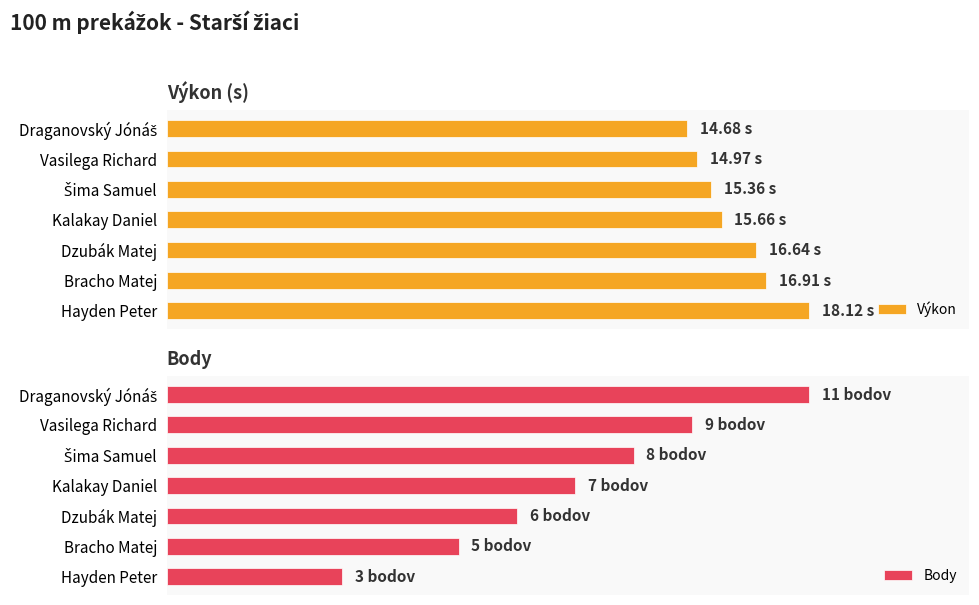

How many groups of bars are there?

7